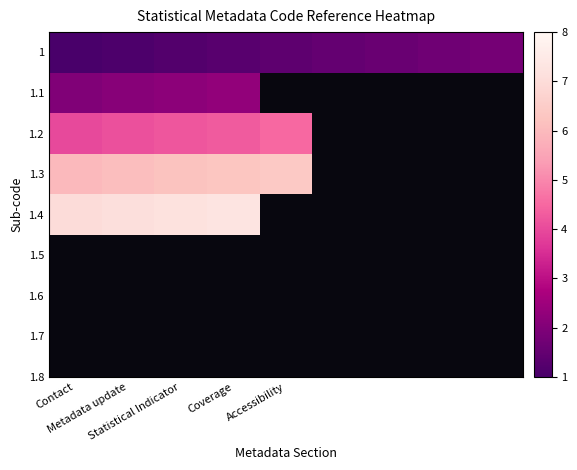

The value of 1.1 at Coverage is 1.0. True or false?

False